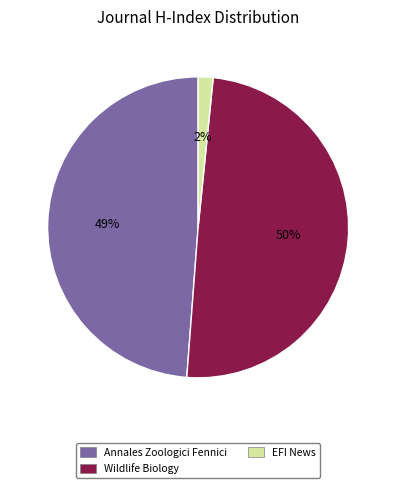

To the nearest percent, what percentage of the pie is Annales Zoologici Fennici?

49%